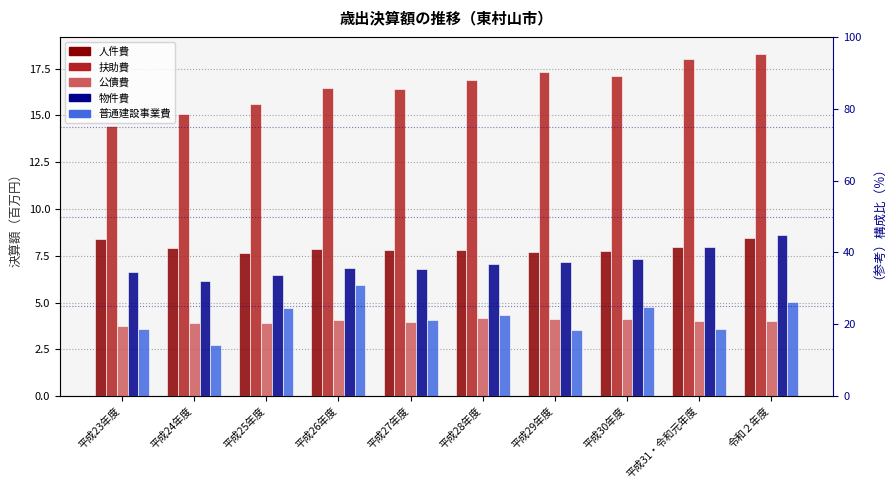

Rank the series at 平成29年度 from lowest to highest value.

普通建設事業費, 公債費, 物件費, 人件費, 扶助費